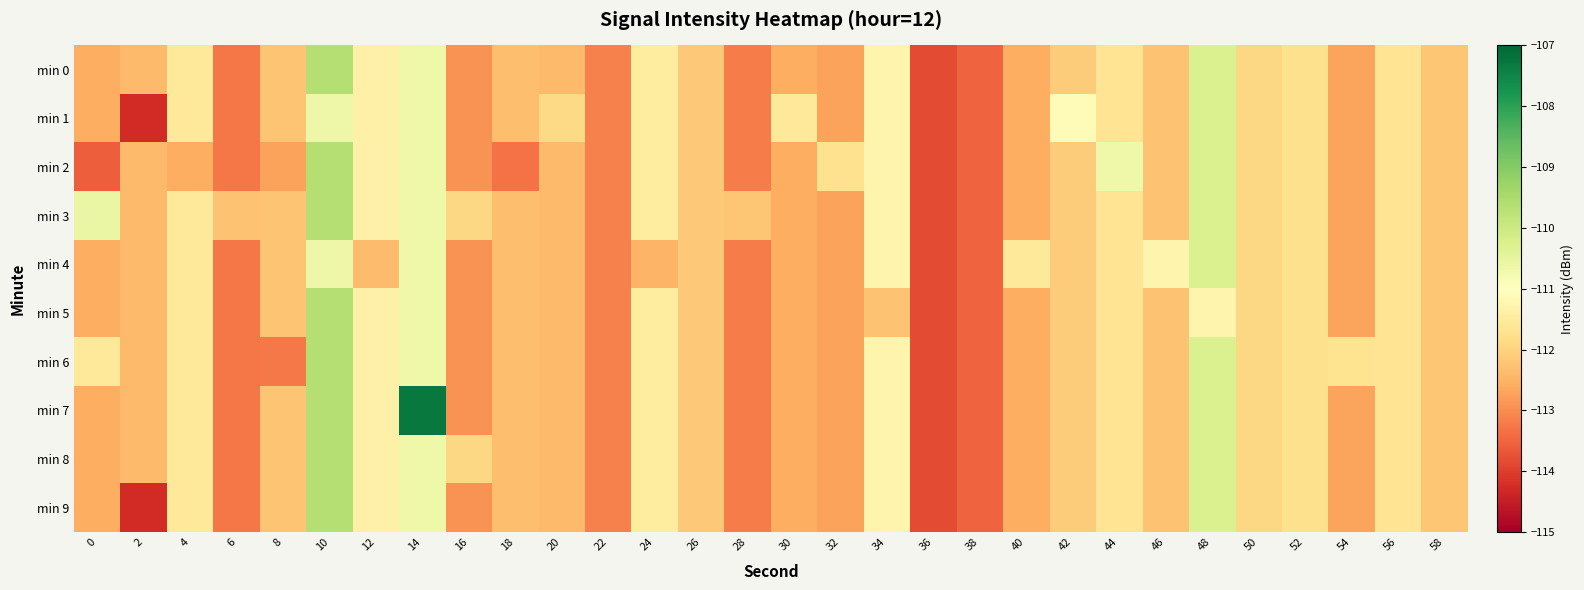

Which series changed the most between 10 and 38?

min 0